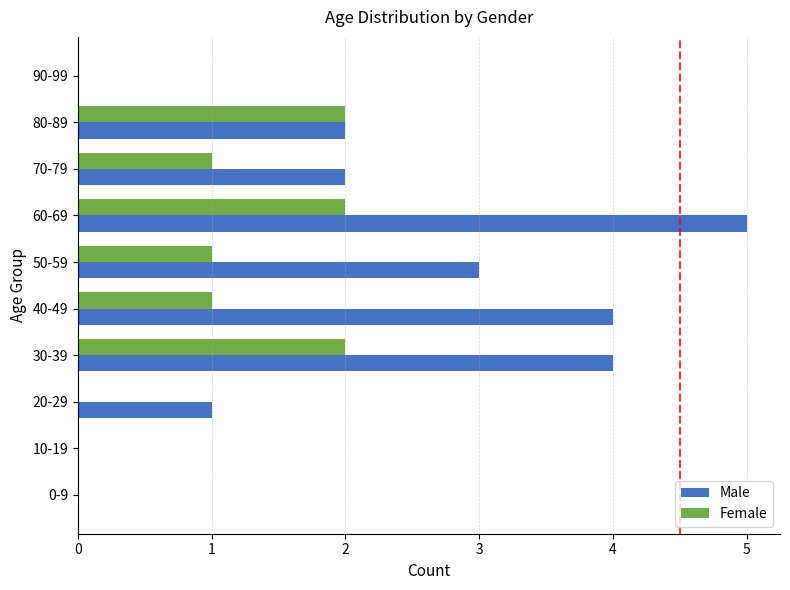

What is the total value across all series at 70-79?

3